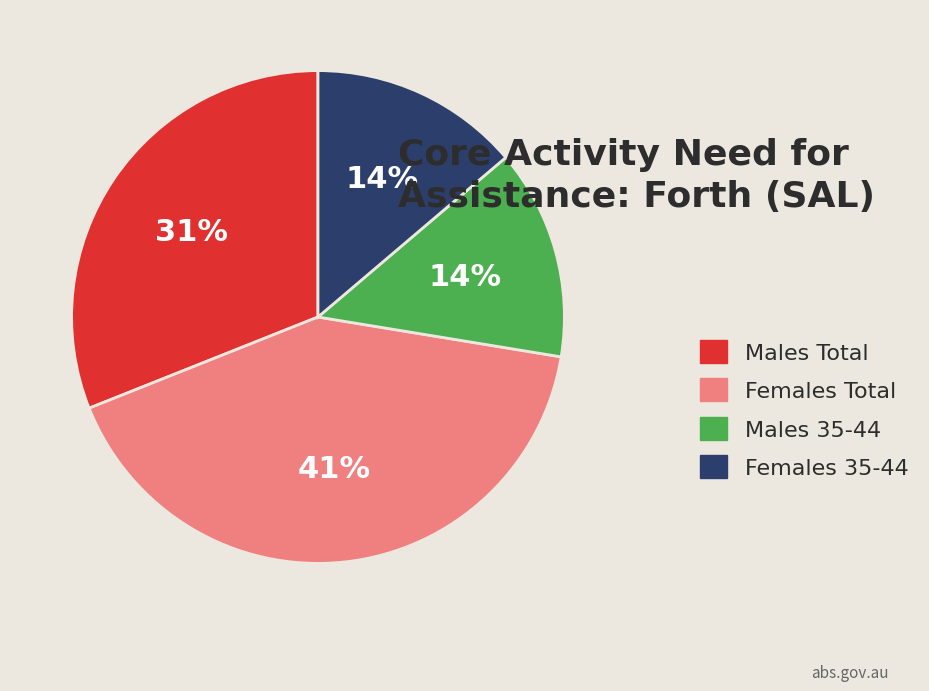

Count the number of slices in the pie.

4